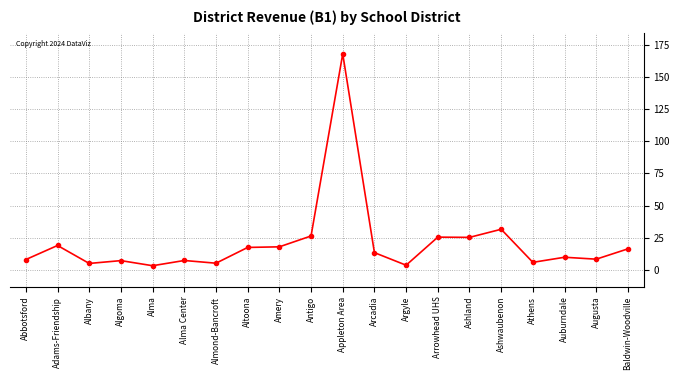

What is the label of the 9th point from the right?

Arcadia